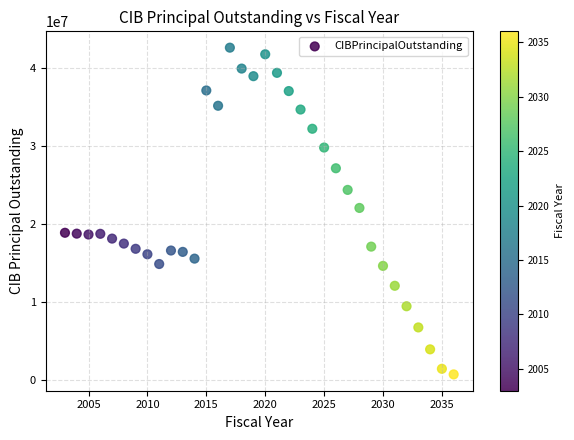

What is the range of X values (max minus min)?

33.0